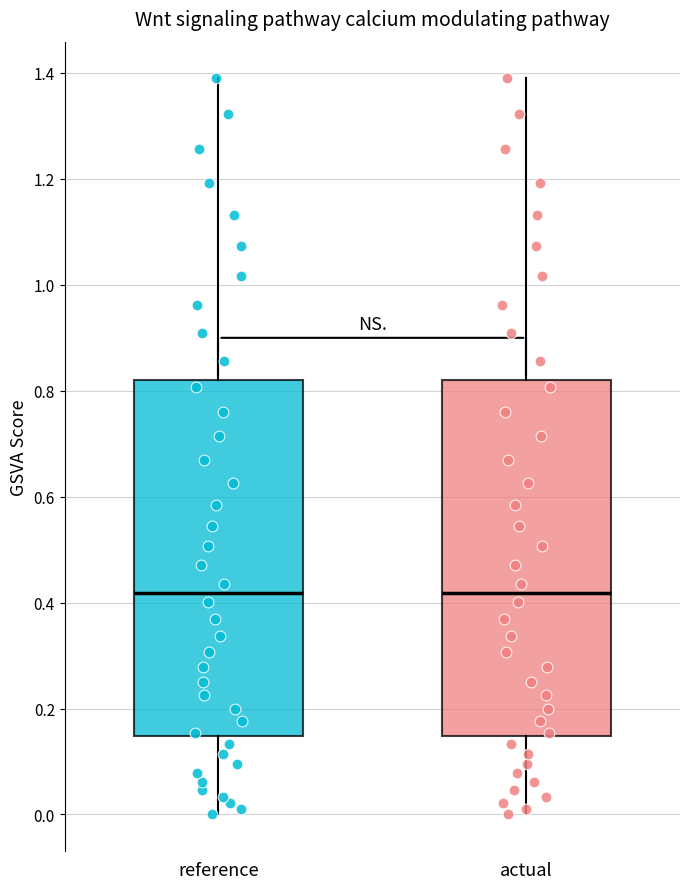

Reading left to right, transcribe this box plot: for each box, give where its median line is, the range the box spans, and where its two whiskers end, as read against the y-axis. The values are not printed on the chart, so give them approximately, as read against the axis.

reference: median 0.42, box 0.14 to 0.82, whiskers 0.00 to 1.38
actual: median 0.42, box 0.14 to 0.82, whiskers 0.00 to 1.38